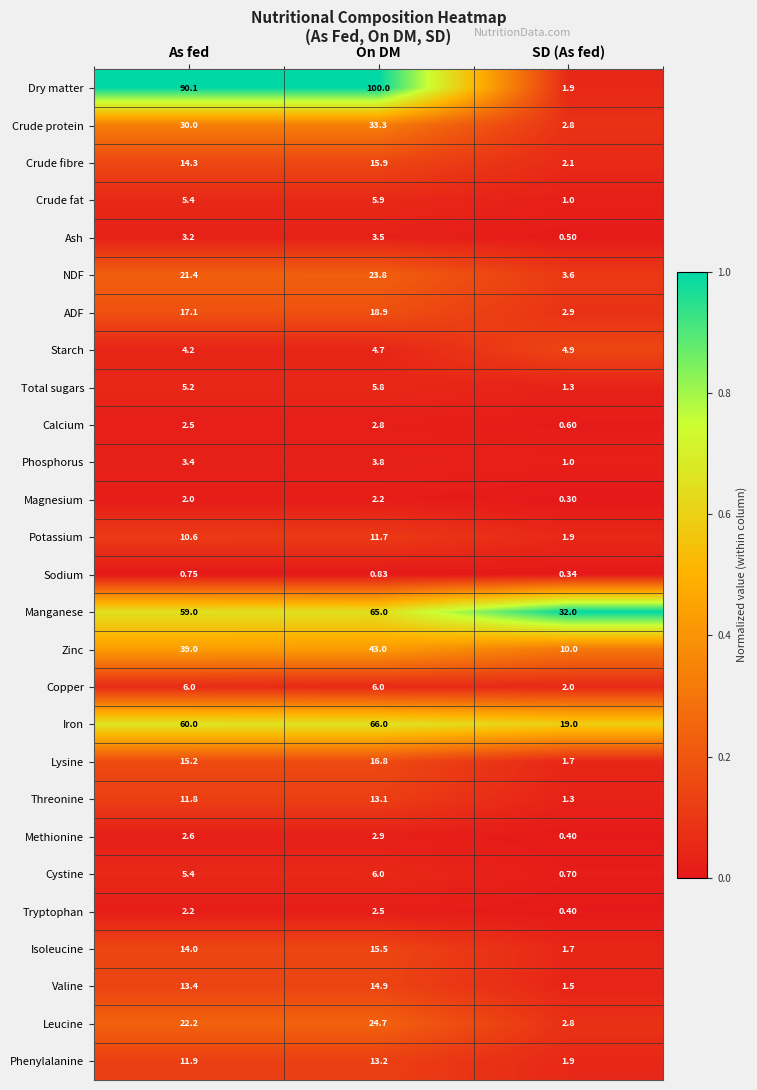

Which series has the largest range (max minus min)?

Dry matter